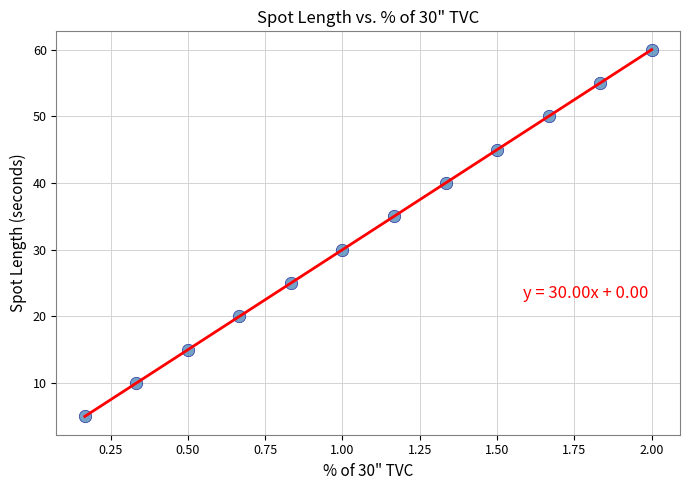

What is the range of Y values (max minus min)?

55